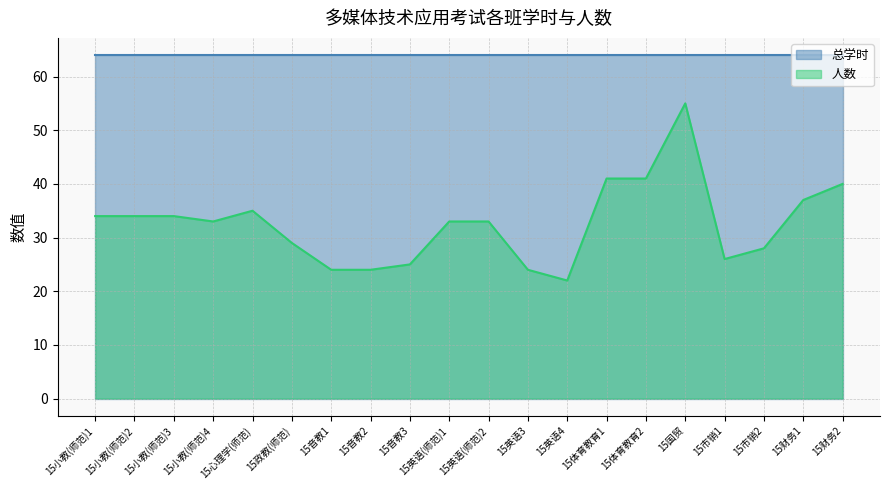

What position from the right is 15小教(师范)3?

18